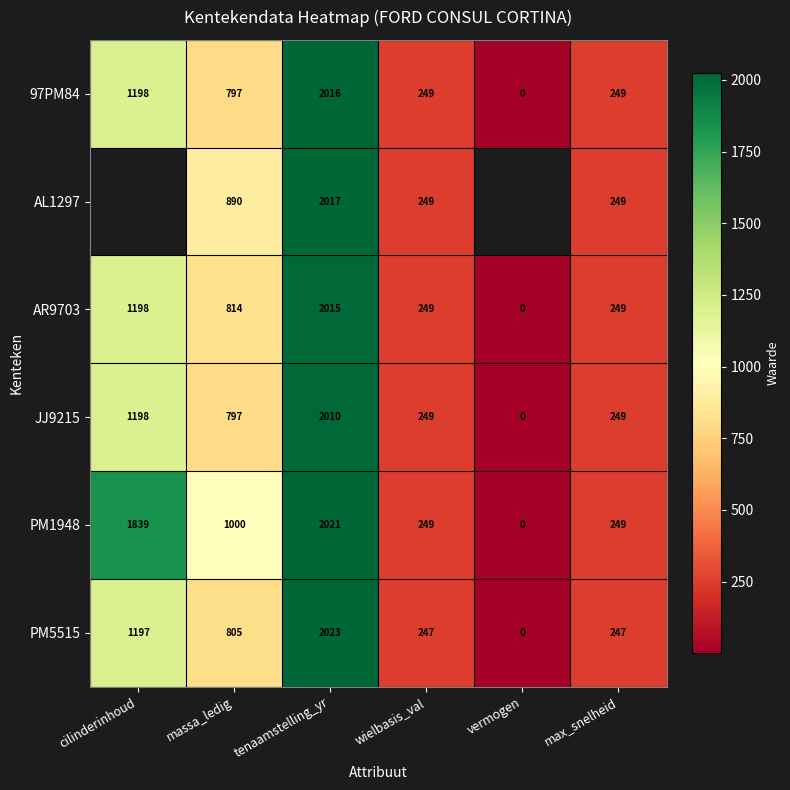

True or false: PM1948 has a value of 583.1 at massa_ledig.

False